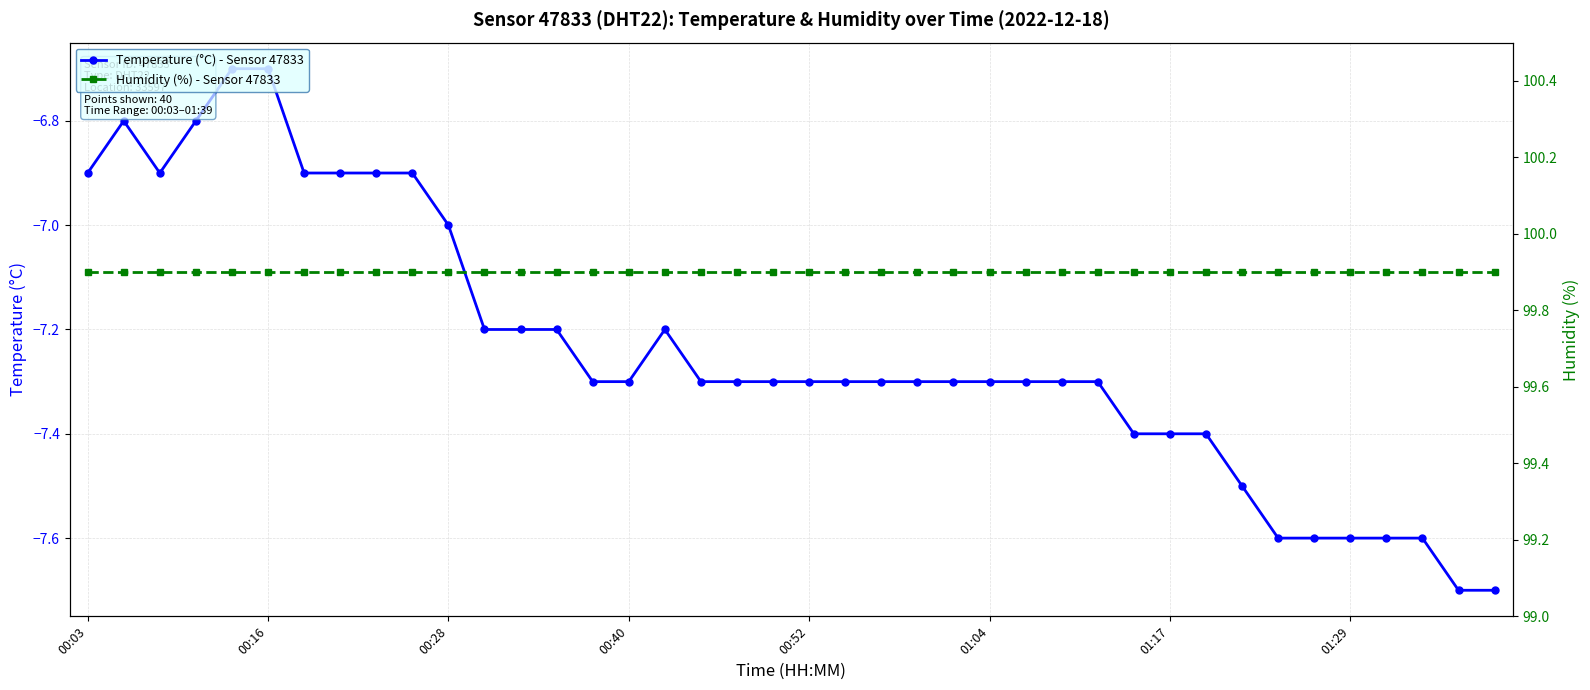

The value of Temperature (°C) - Sensor 47833 at 00:40 is -4.8. True or false?

False